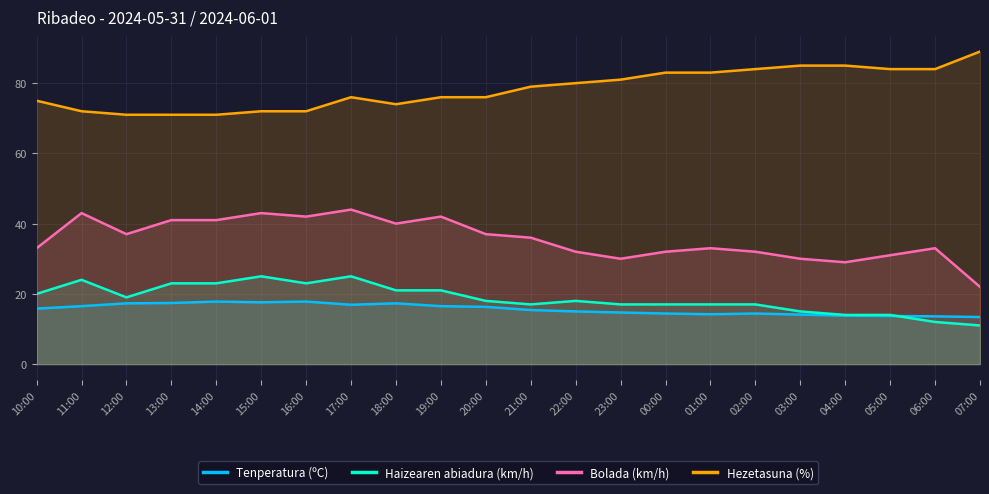

What value does the Hezetasuna (%) series have at 14:00?

71.0